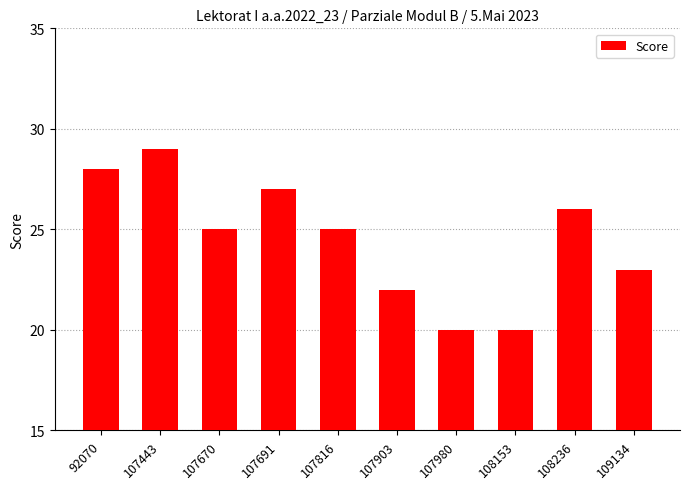

Approximately how many times larger is the value at 108153 compared to 107903?

0.9